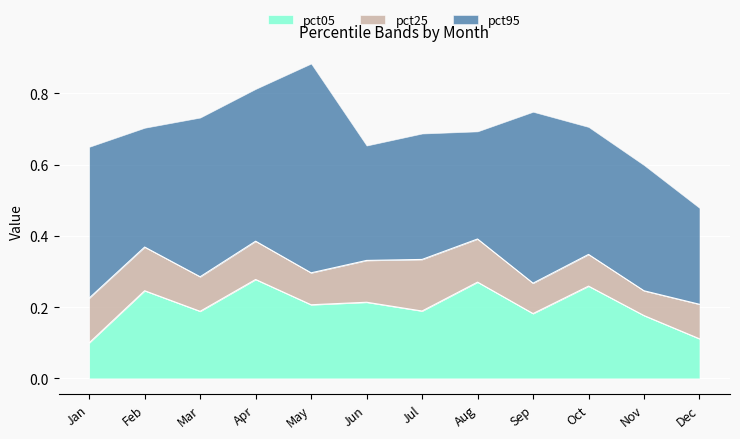

The pct25 series shows 0.2 at Jun. True or false?

False